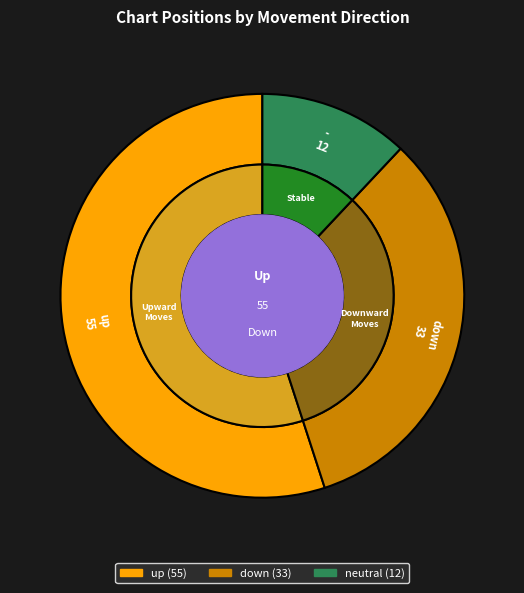

True or false: up accounts for 65% of the total.

False